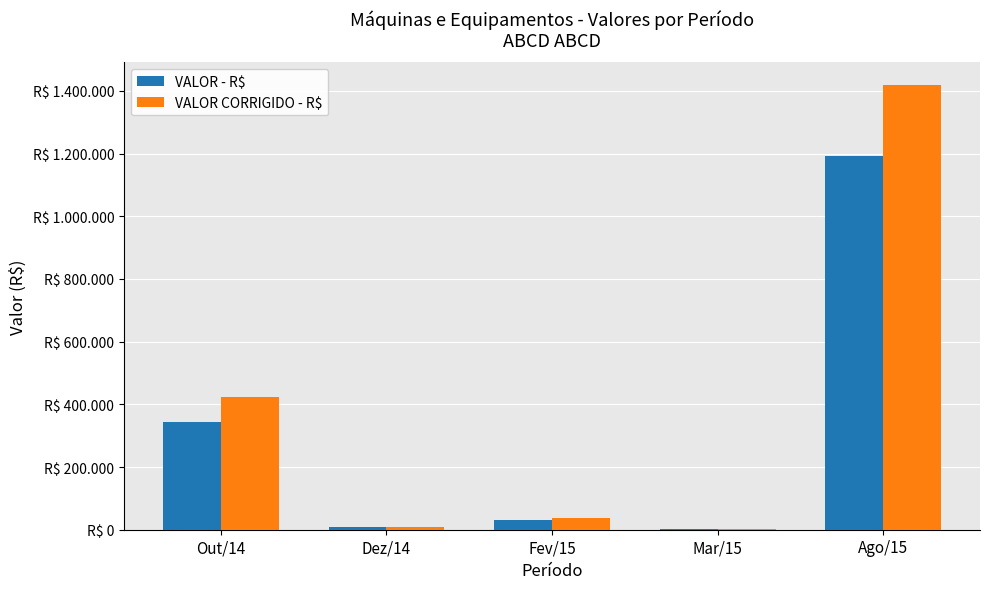

What are all the series names shown in the legend?

VALOR - R$, VALOR CORRIGIDO - R$